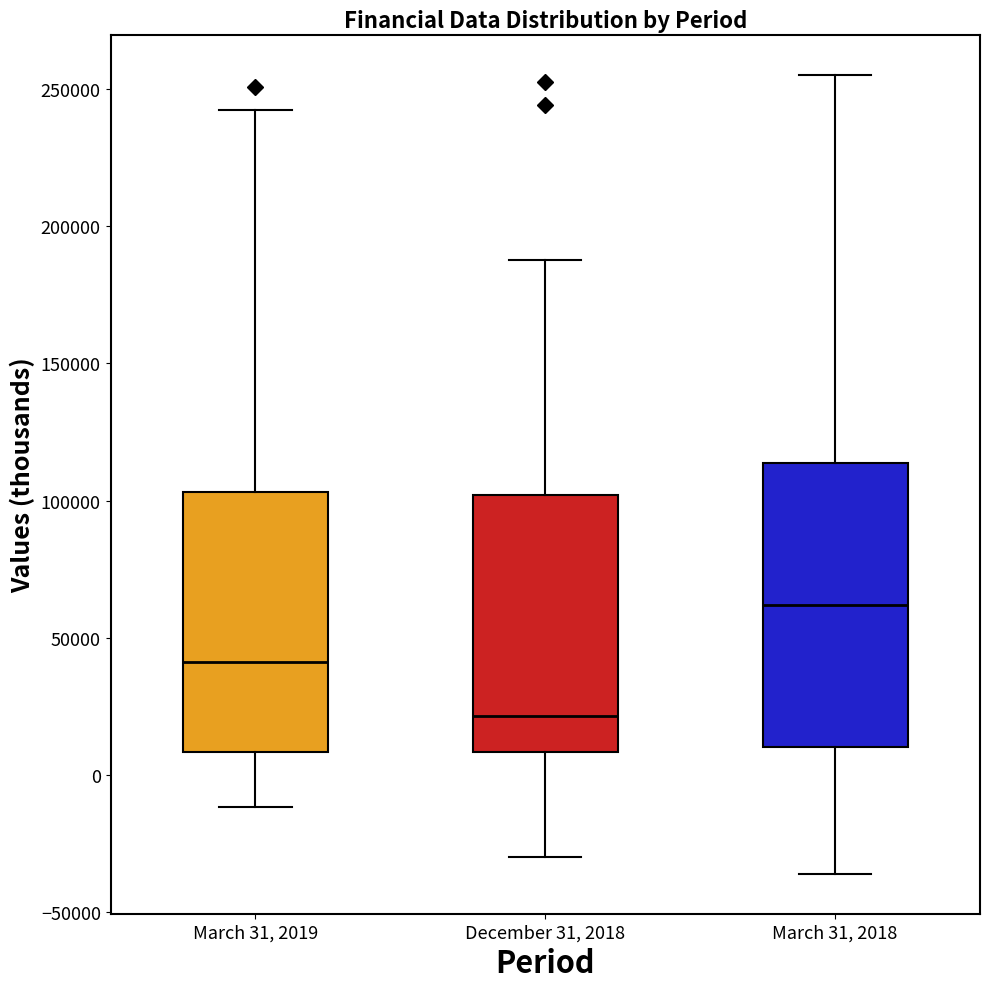

Where does the lower whisker of the box for March 31, 2019 end on the y-axis? The values are not printed on the chart, so give them approximately, as read against the axis.

-10000